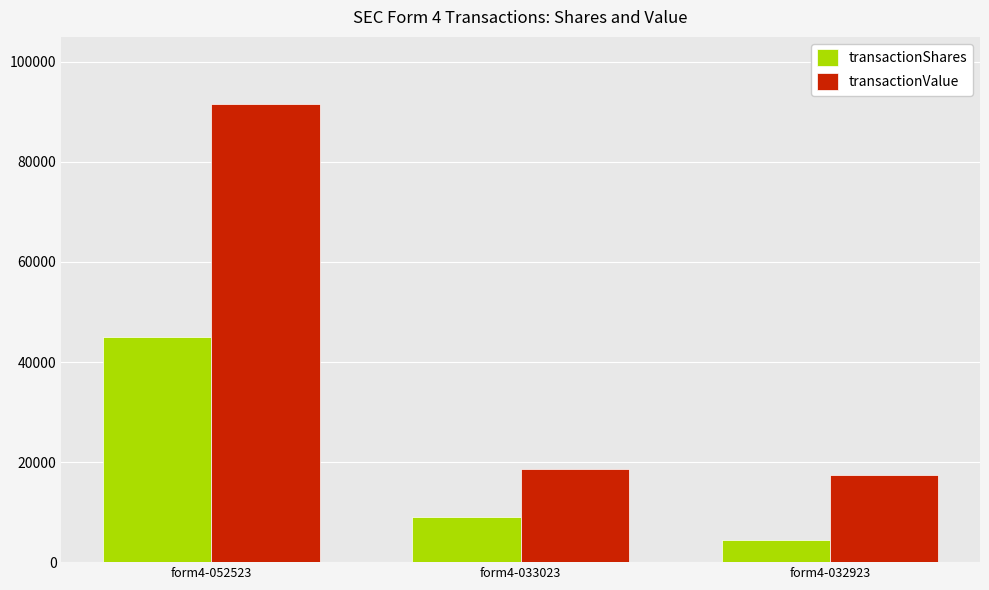

True or false: transactionValue has a value of 18675 at form4-033023.

True